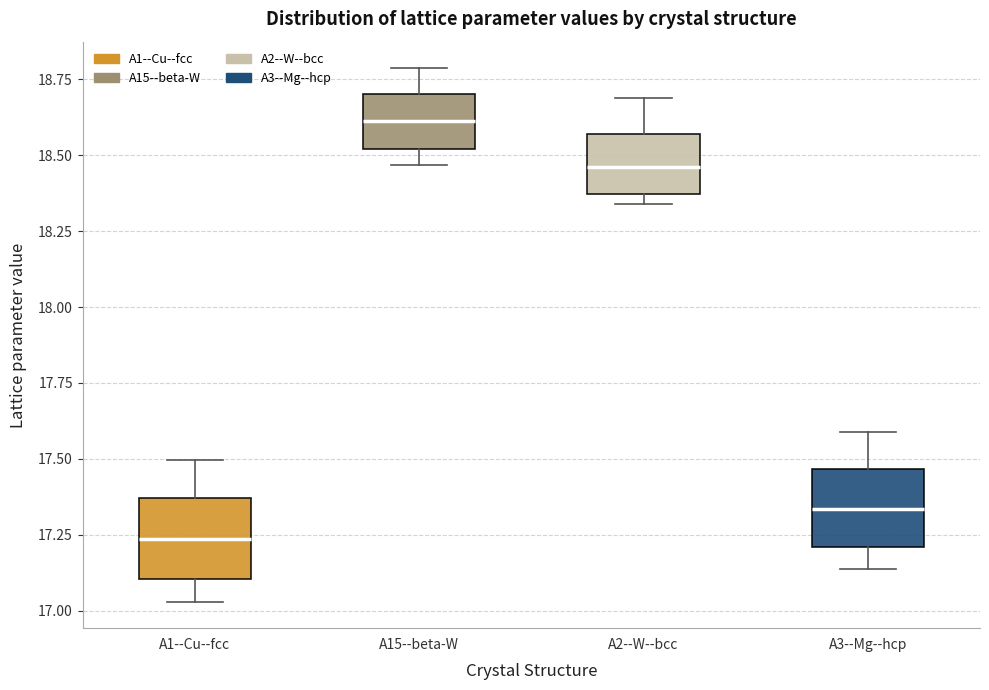

Reading left to right, transcribe this box plot: for each box, give where its median line is, the range the box spans, and where its two whiskers end, as read against the y-axis. The values are not printed on the chart, so give them approximately, as read against the axis.

A1--Cu--fcc: median 17.25, box 17.10 to 17.35, whiskers 17.05 to 17.50
A15--beta-W: median 18.60, box 18.50 to 18.70, whiskers 18.45 to 18.80
A2--W--bcc: median 18.45, box 18.35 to 18.55, whiskers 18.35 (just below the box's lower edge) to 18.70
A3--Mg--hcp: median 17.35, box 17.20 to 17.45, whiskers 17.15 to 17.60